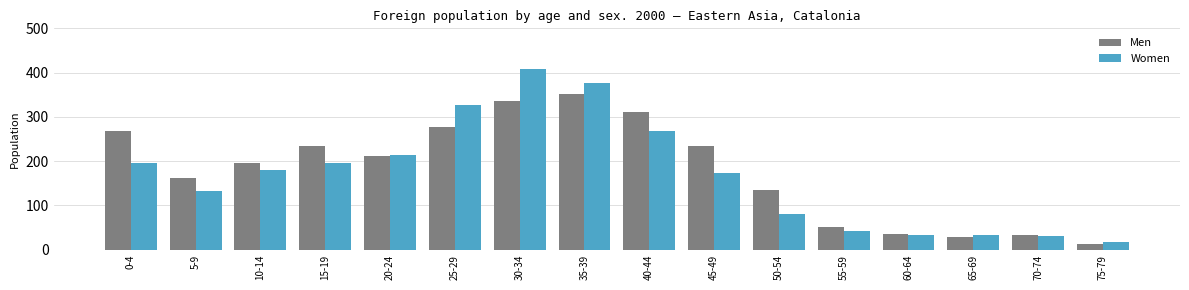

What is the maximum value for Women?

409